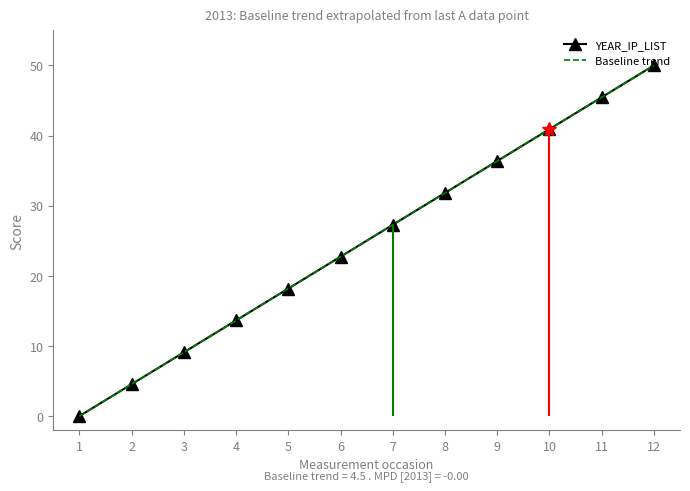

The YEAR_IP_LIST series shows 4.5 at 2. True or false?

True